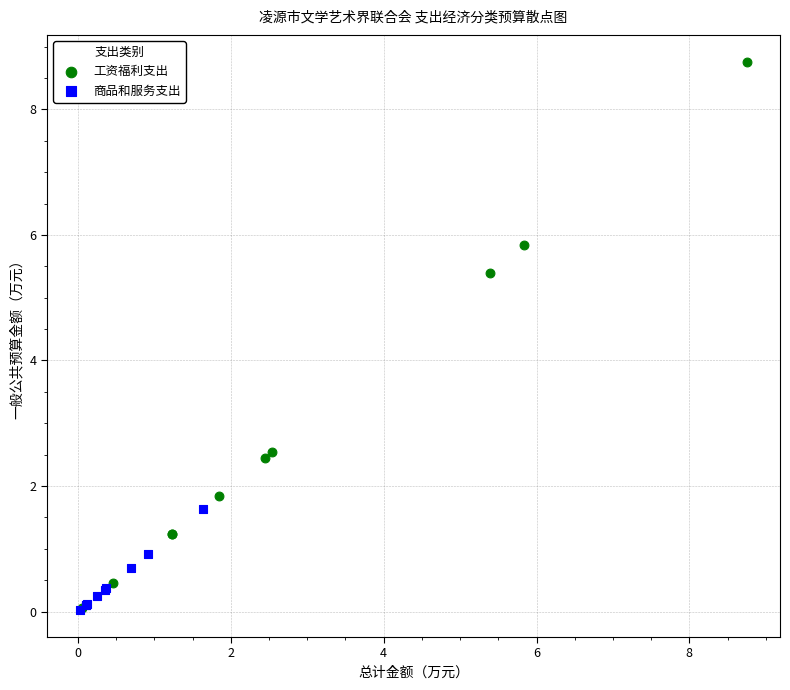

Which series has the widest spread of Y values?

工资福利支出